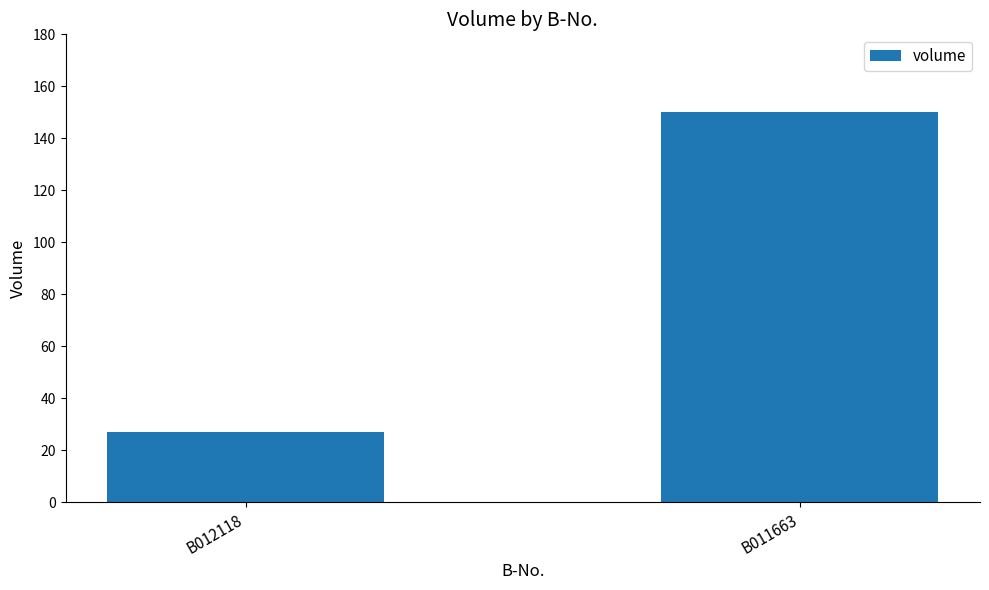

Does the chart contain any negative values?

No